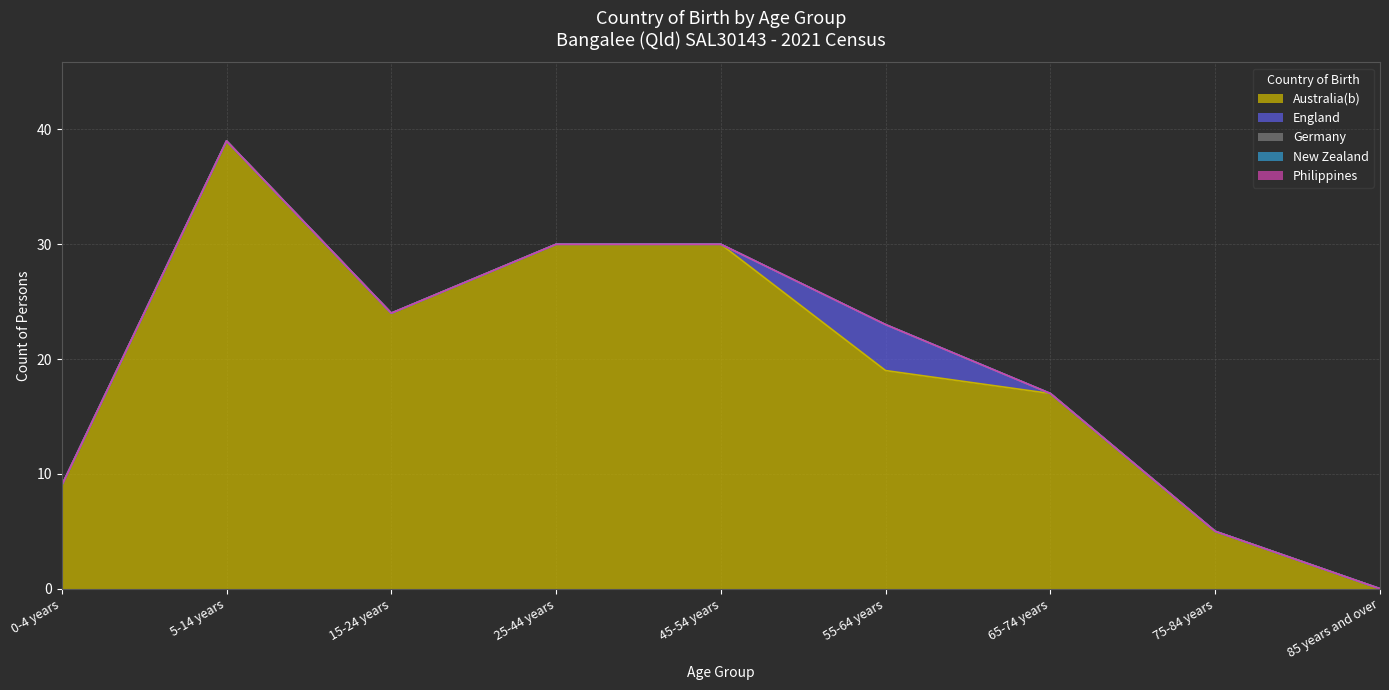

What position from the right is 85 years and over?

1